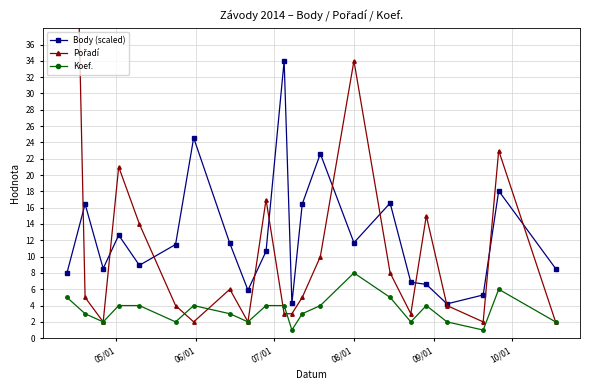

What is the value of the Koef. point at the 15th from the left?

8.0